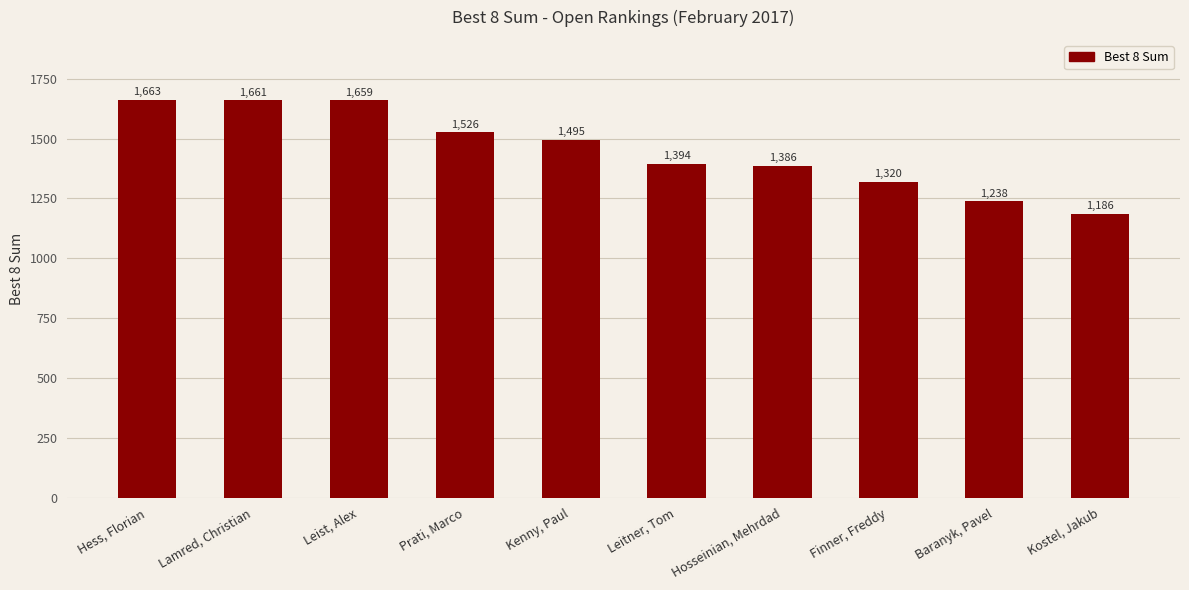

What is the difference between the values at Hess, Florian and Leitner, Tom?

268.5